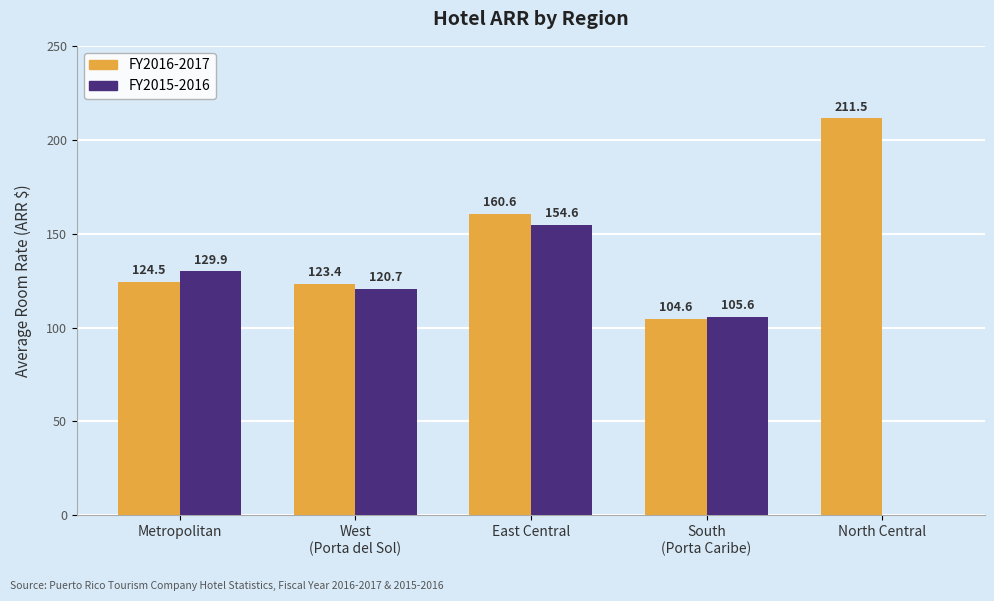

Which series has the largest total across all categories?

FY2016-2017